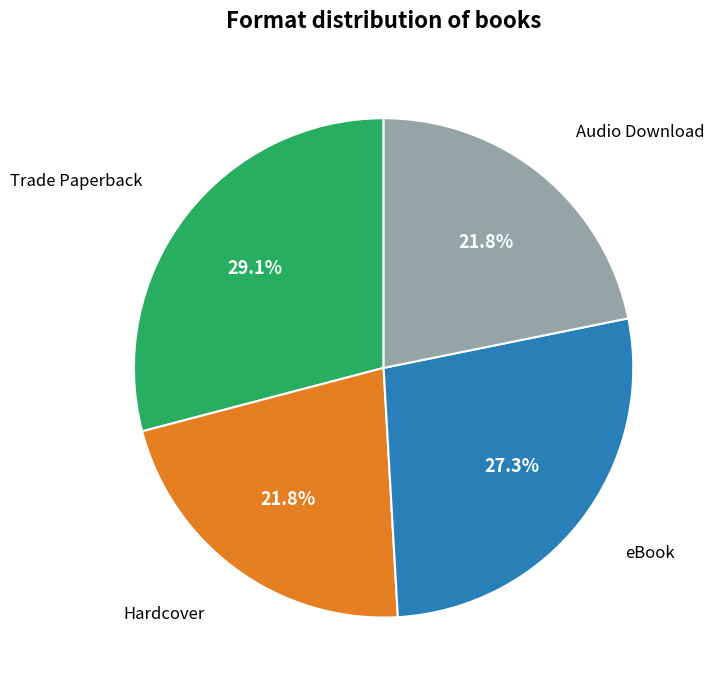

Does any single category account for the majority?

No